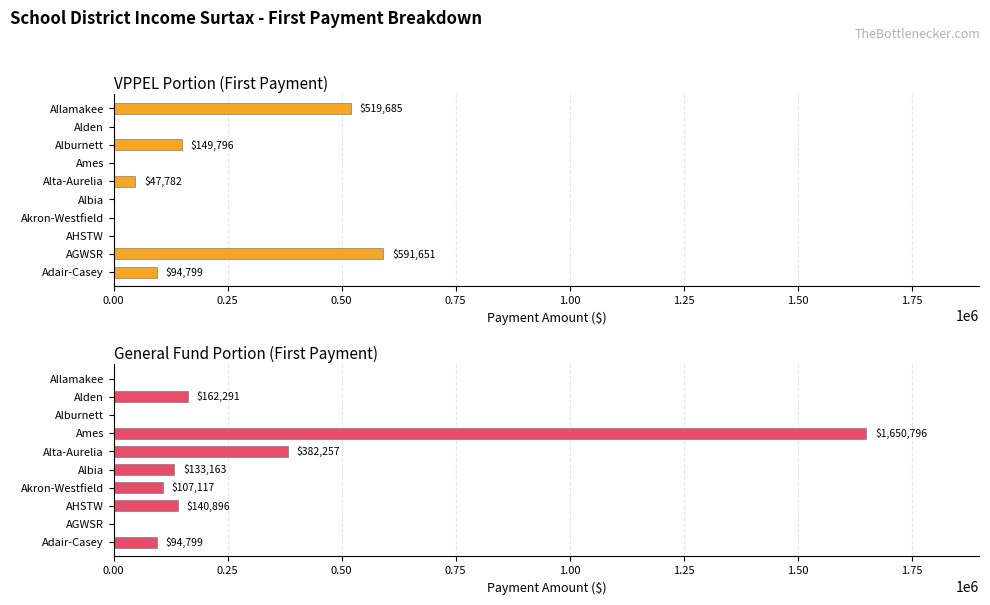

What is the difference between the highest and lowest values at Allamakee?

519685.3